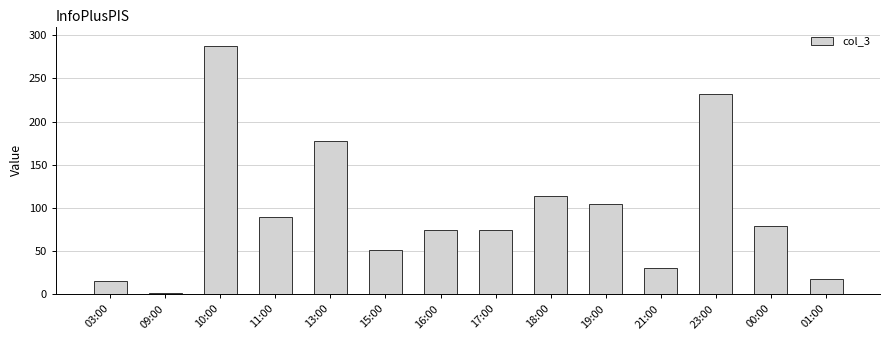

Which label corresponds to the smallest value in the chart?

09:00